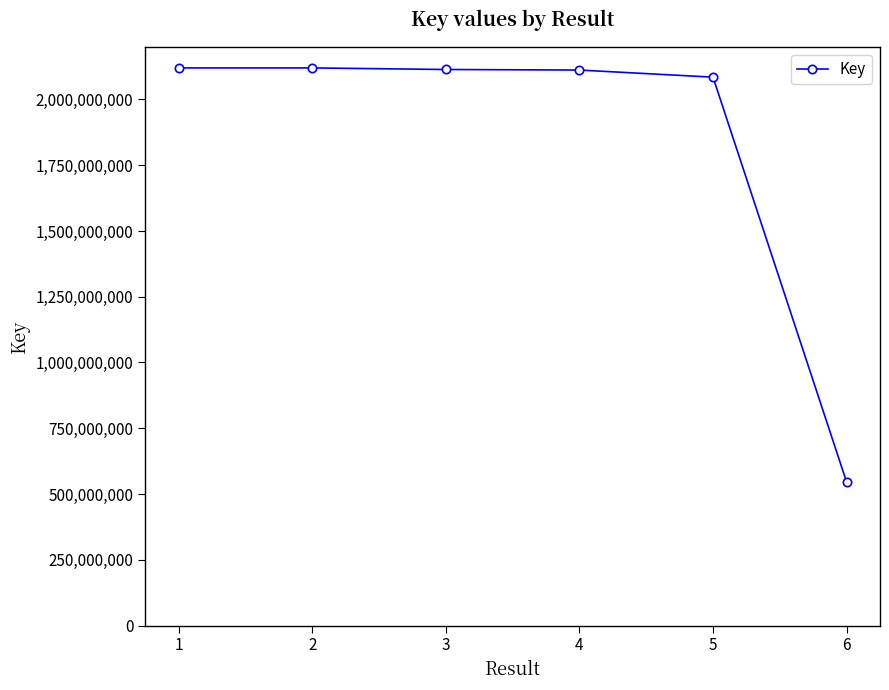

What is the average value?

1849291337